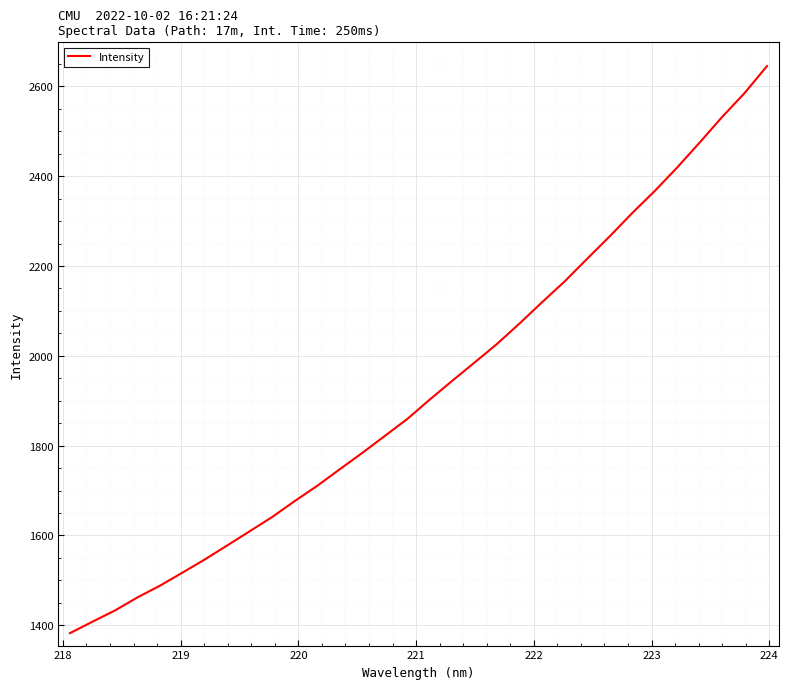

What is the sum of all values?

61712.7